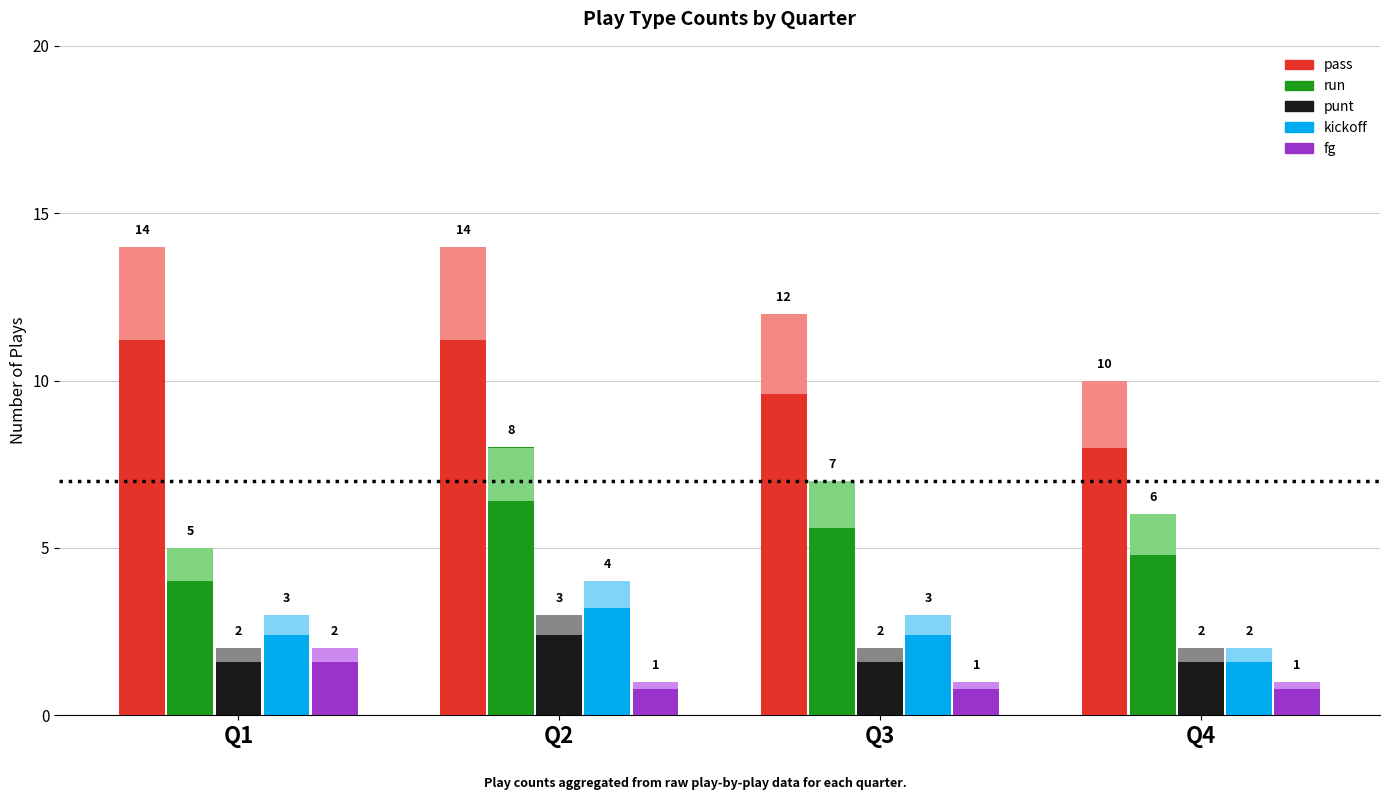

How many distinct data groups are displayed?

5